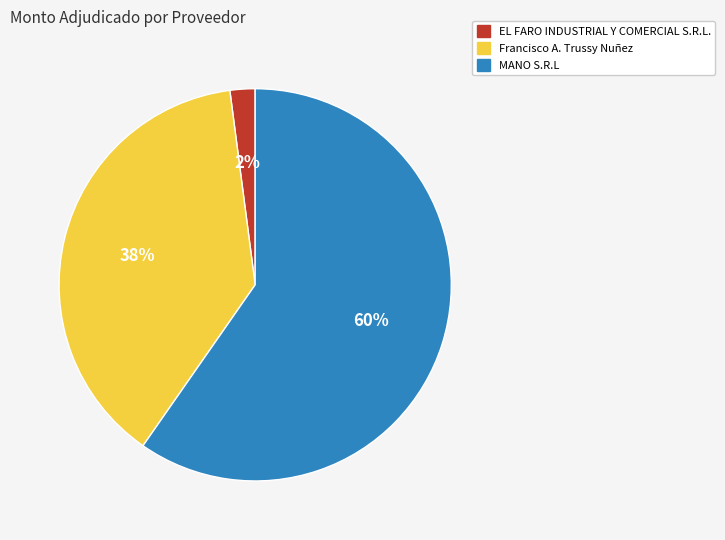

What percentage is the MANO S.R.L slice, to the nearest percent?

60%